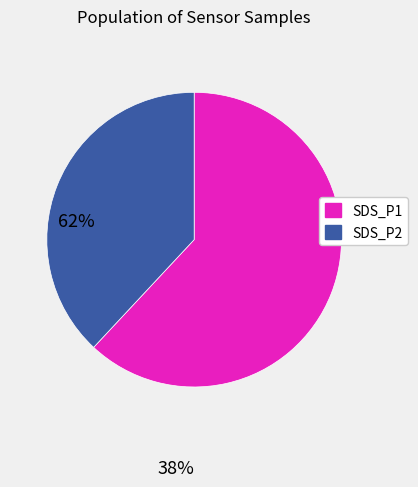

Which category has the smallest portion of the pie?

SDS_P2